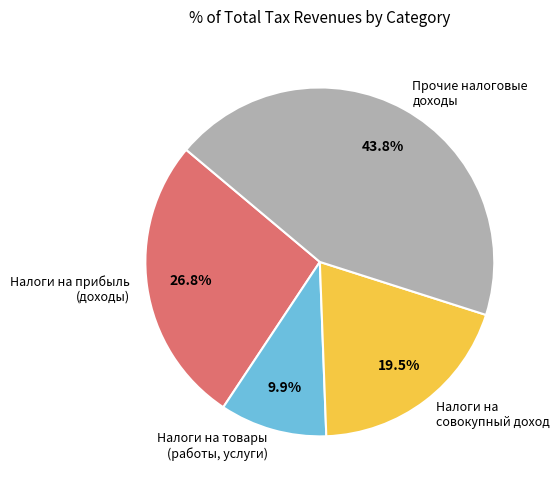

Approximately how many times larger is the value at Налоги на совокупный доход compared to Налоги на товары (работы, услуги)?

2.0